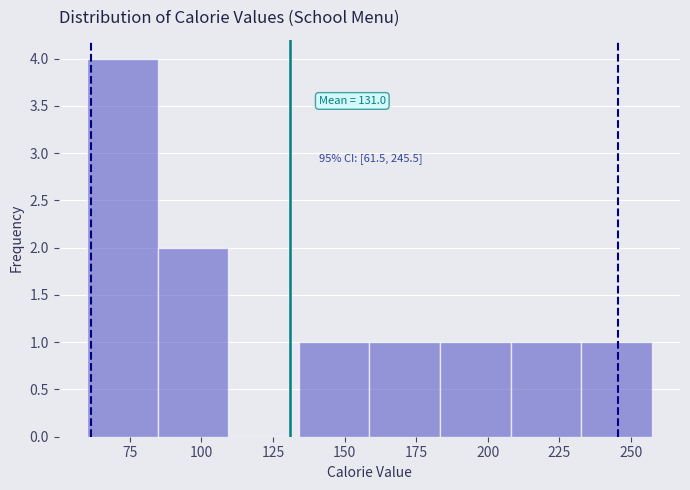

Over which range of the x-axis is the bar tallest?

60 to 85